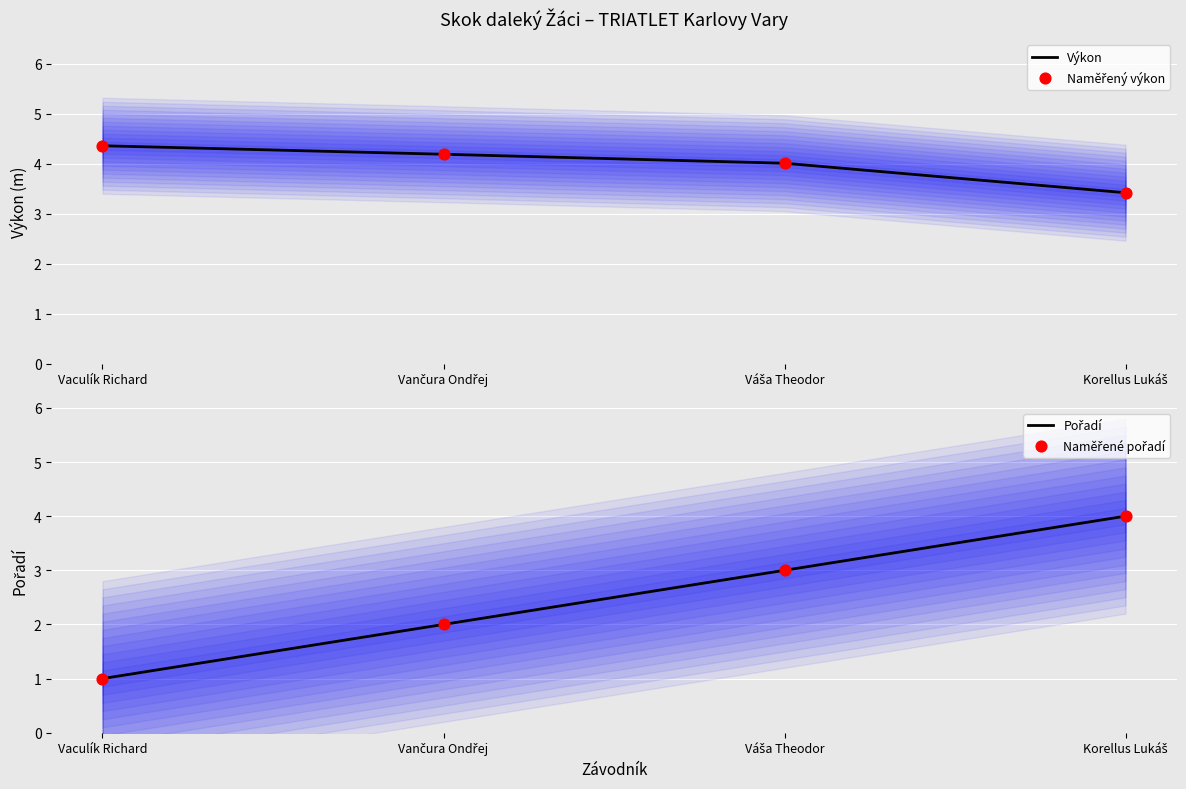

At which category is the sum across all series the highest?

Korellus Lukáš